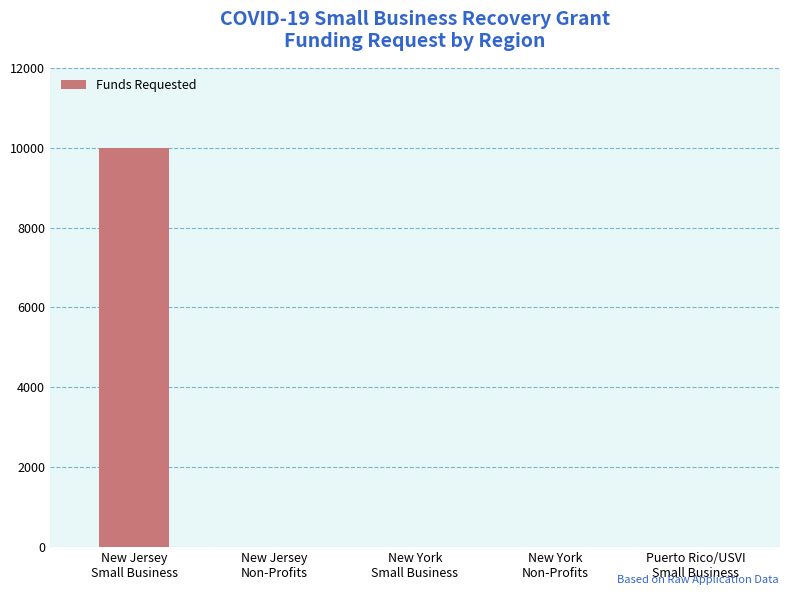

Count the number of categories in the chart.

5